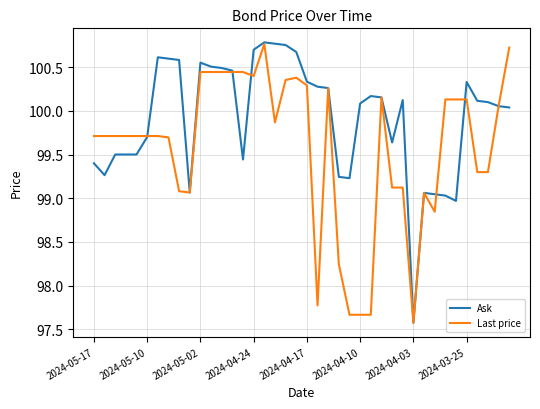

Rank the series by their average value, from lowest to highest.

Last price, Ask